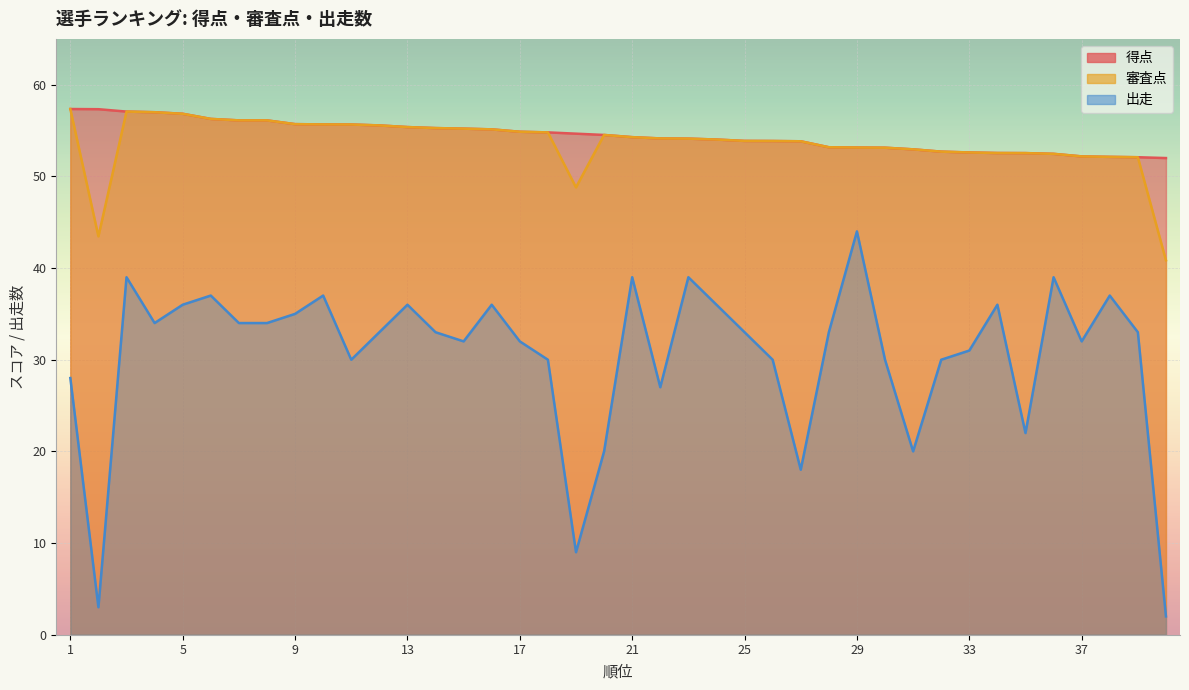

Is the value of 出走 at 31 greater than the value of 得点 at 29?

No